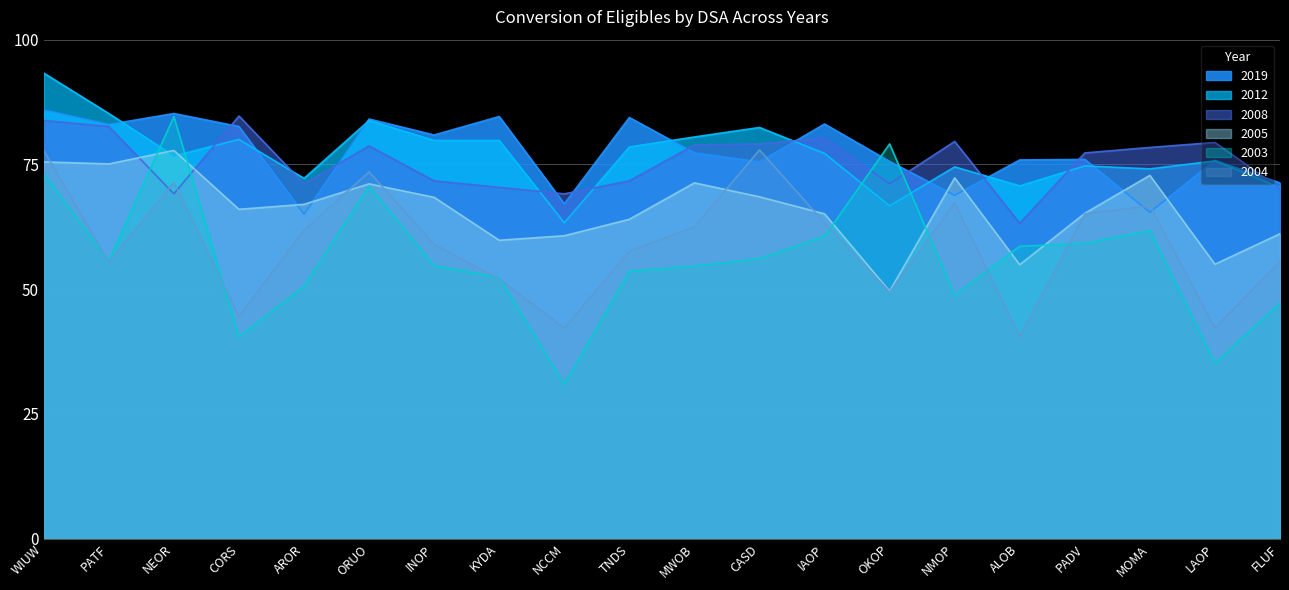

What is the difference between the maximum and minimum values in the 2004 series?

37.5